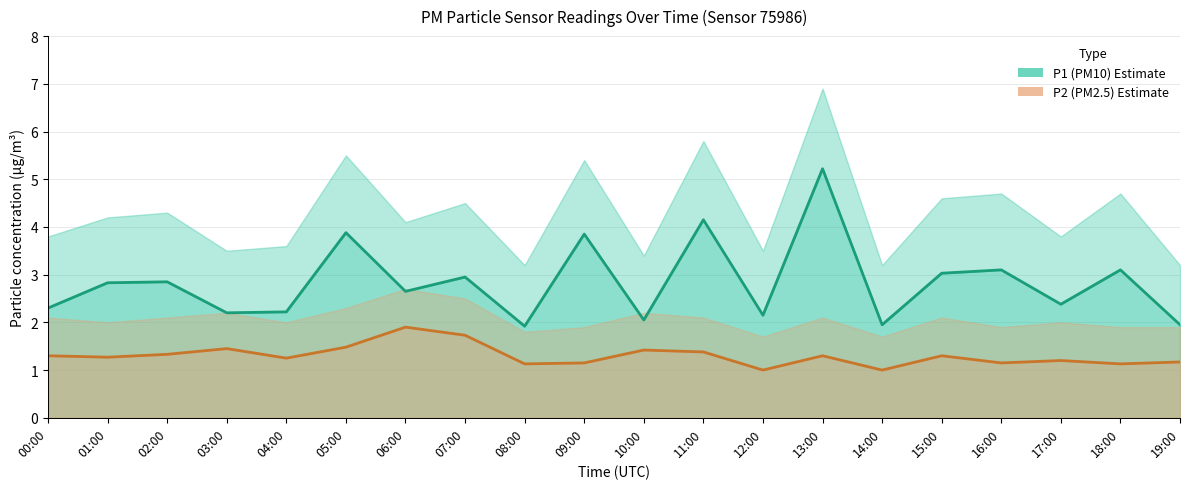

True or false: P1 (PM10) has a value of 3.0 at 07:00.

True